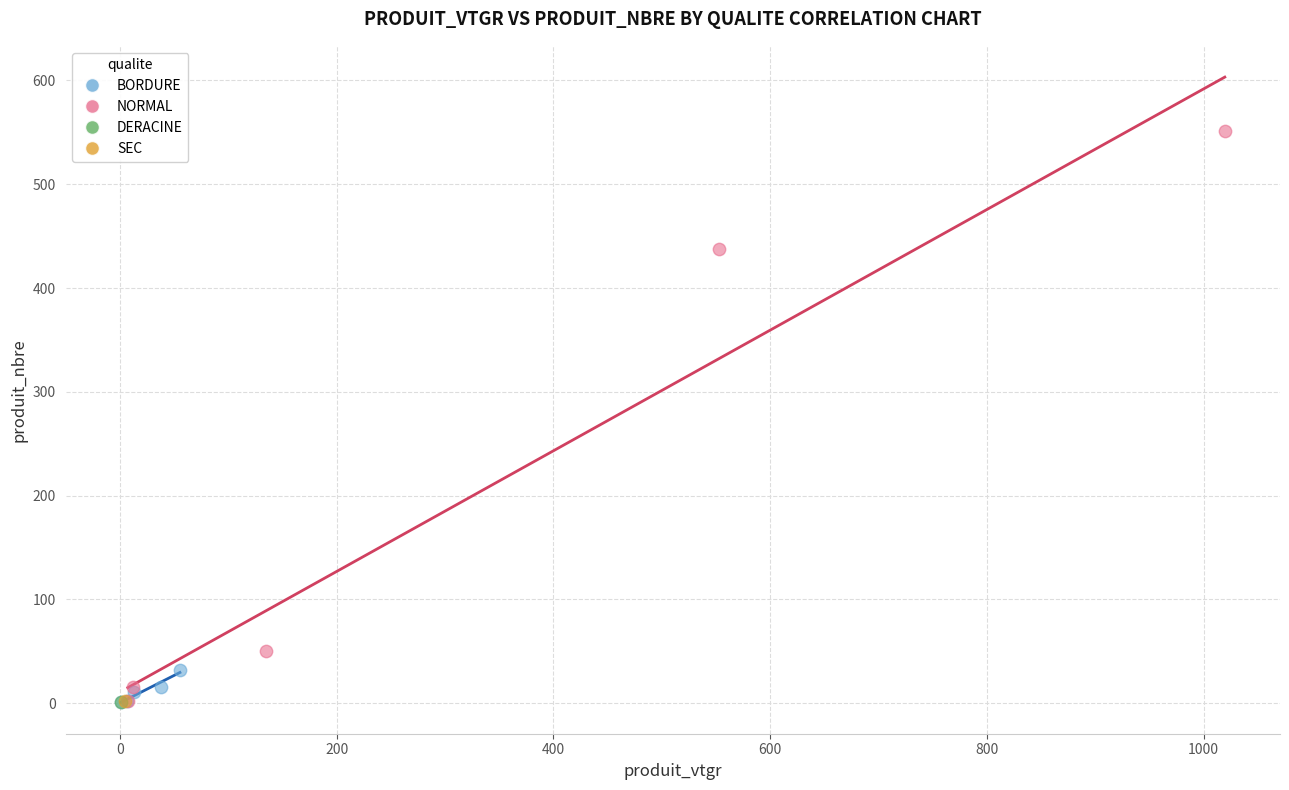

Which series reaches the maximum Y coordinate?

NORMAL